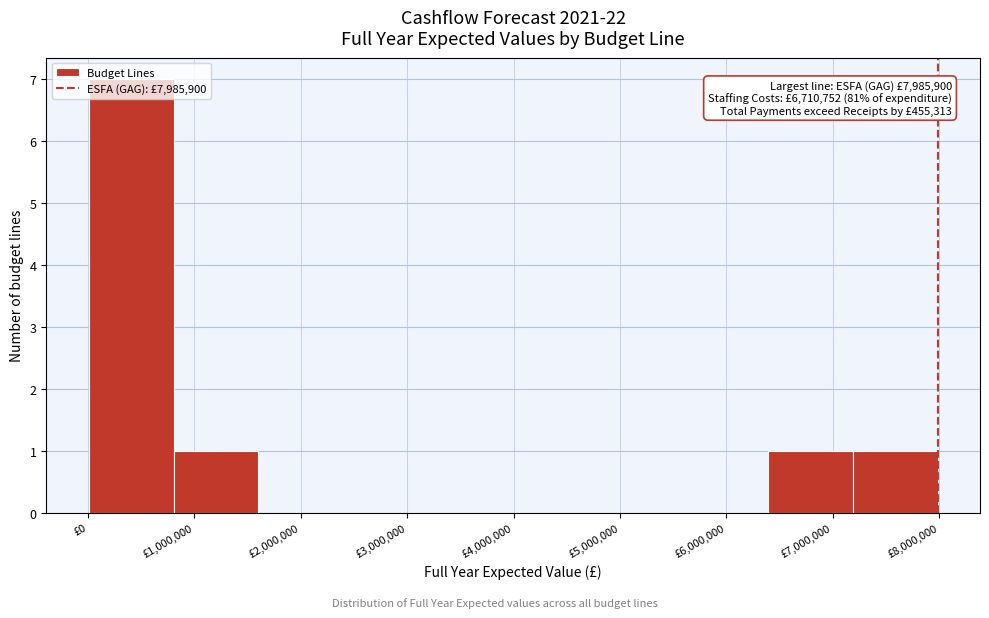

Over which range of the x-axis is the bar tallest?

0 to 800000